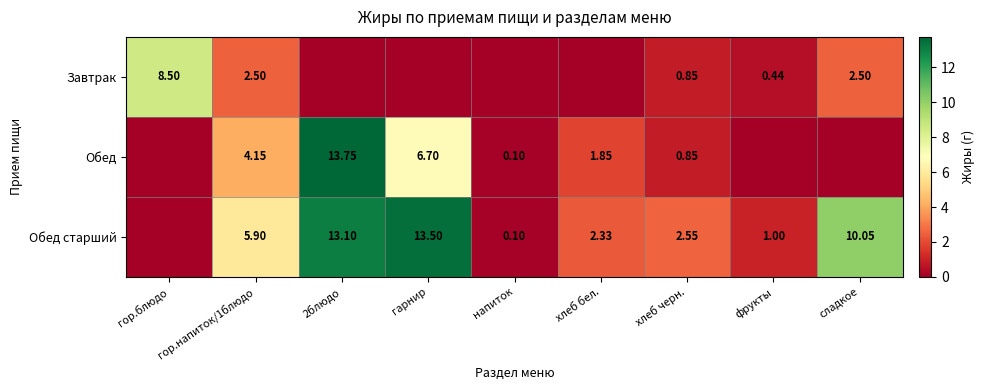

Rank the series at гор.напиток/1блюдо from highest to lowest value.

Обед старший, Обед, Завтрак